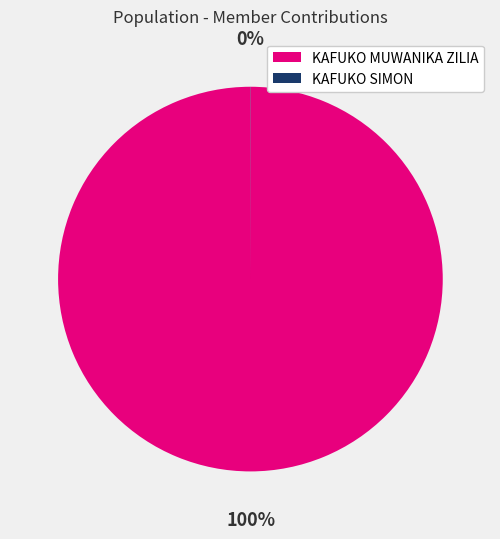

What is the majority slice?

KAFUKO MUWANIKA ZILIA